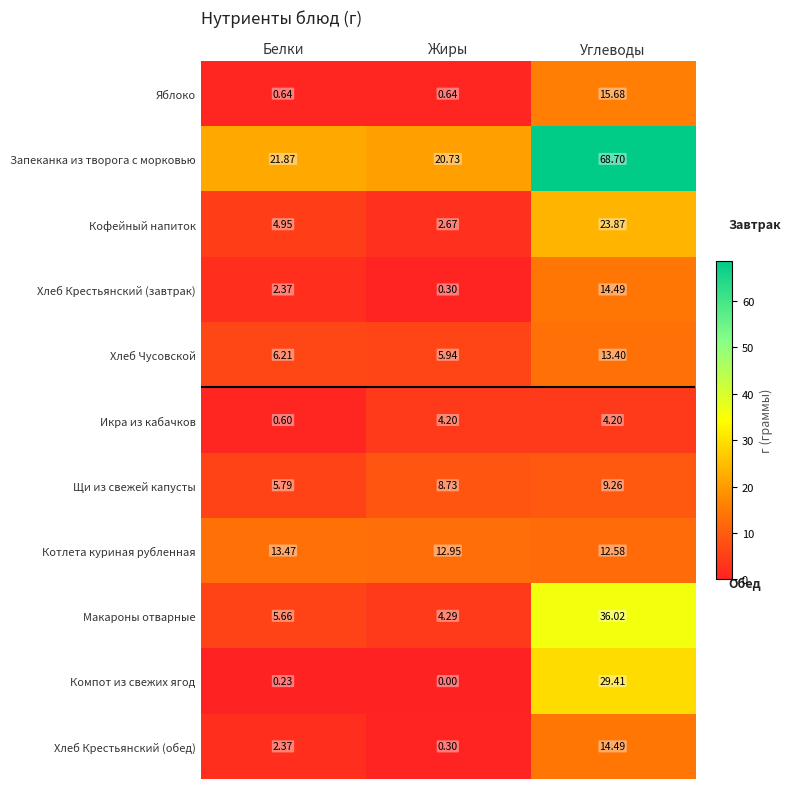

At which category does the chart reach its minimum across all series?

Жиры